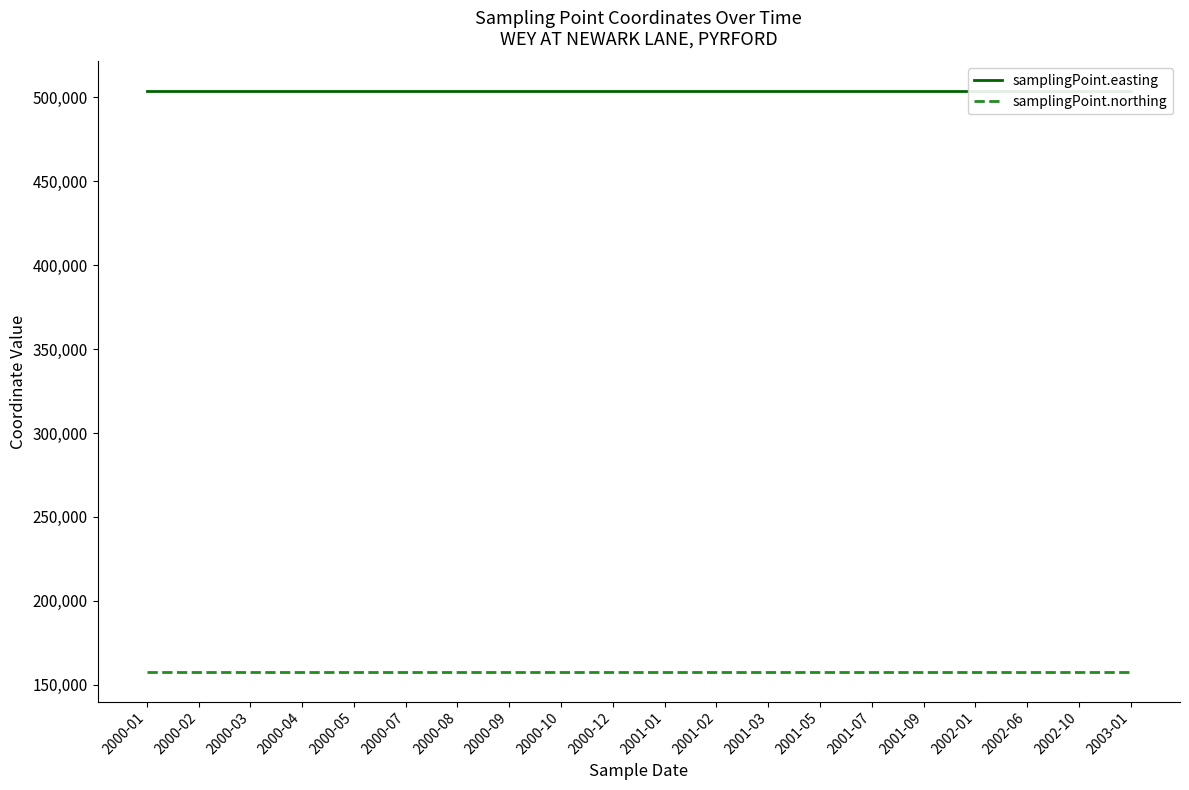

Is this an area chart (filled region under the line)?

No